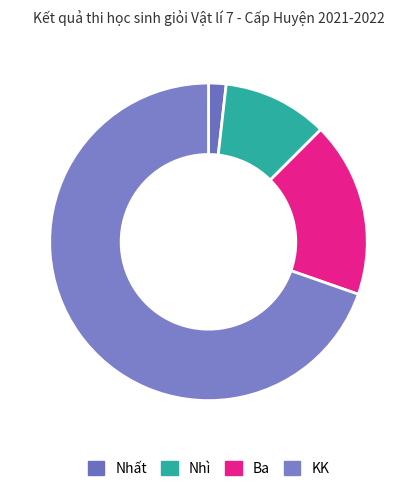

Do Nhì and KK together represent more than half of the pie?

Yes